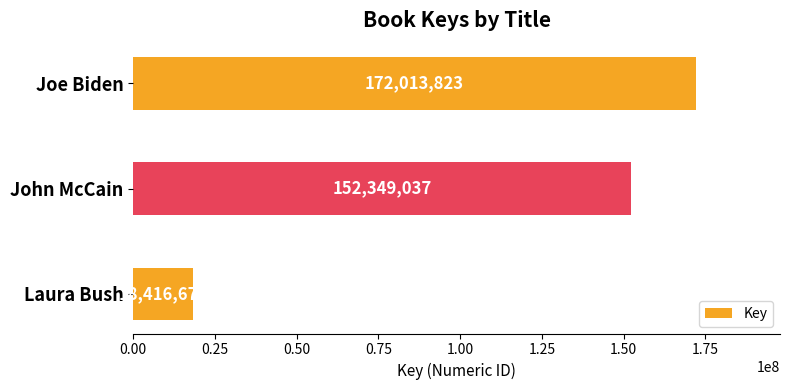

What is the average value?

114259845